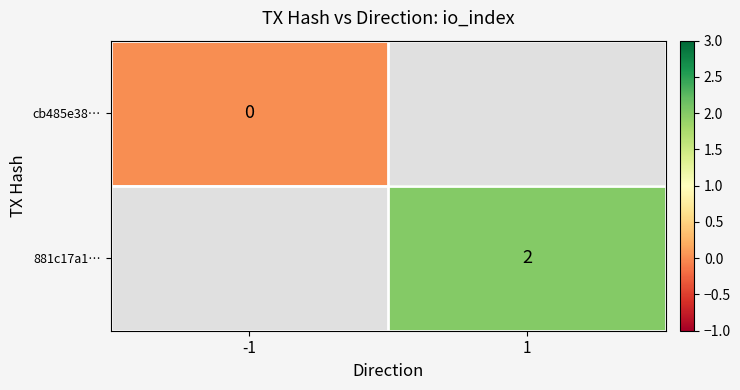

The 881c17a1… series shows 2 at 1. True or false?

True